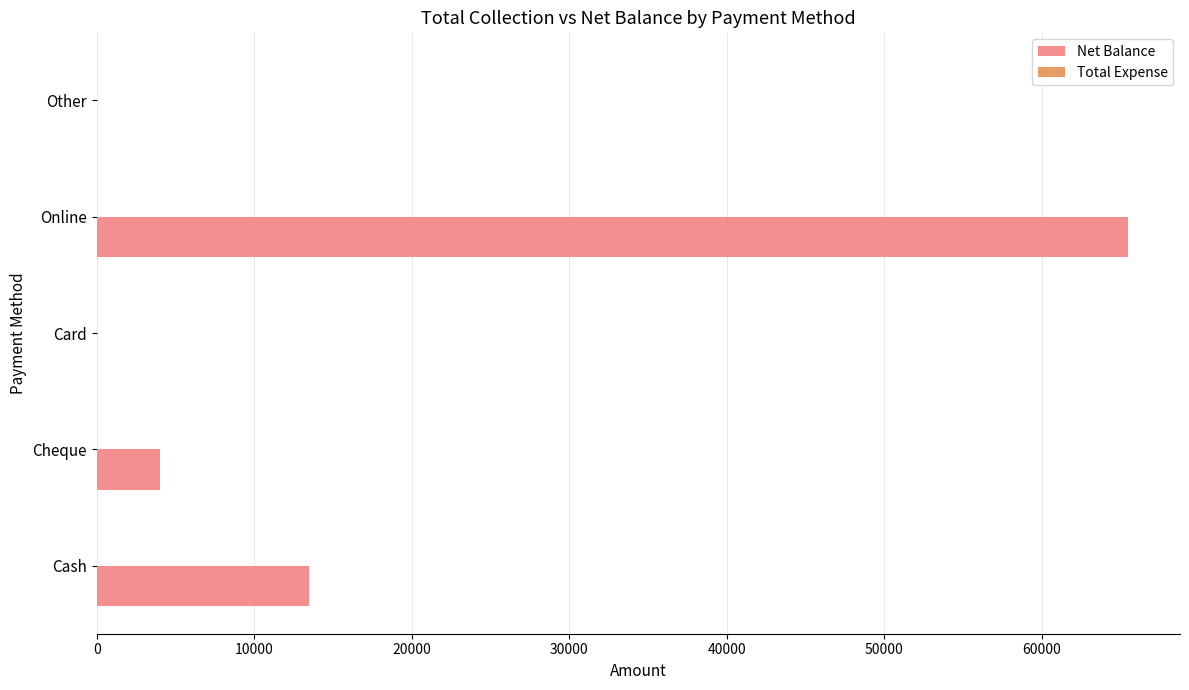

Which has a higher value, Cash or Online?

Online